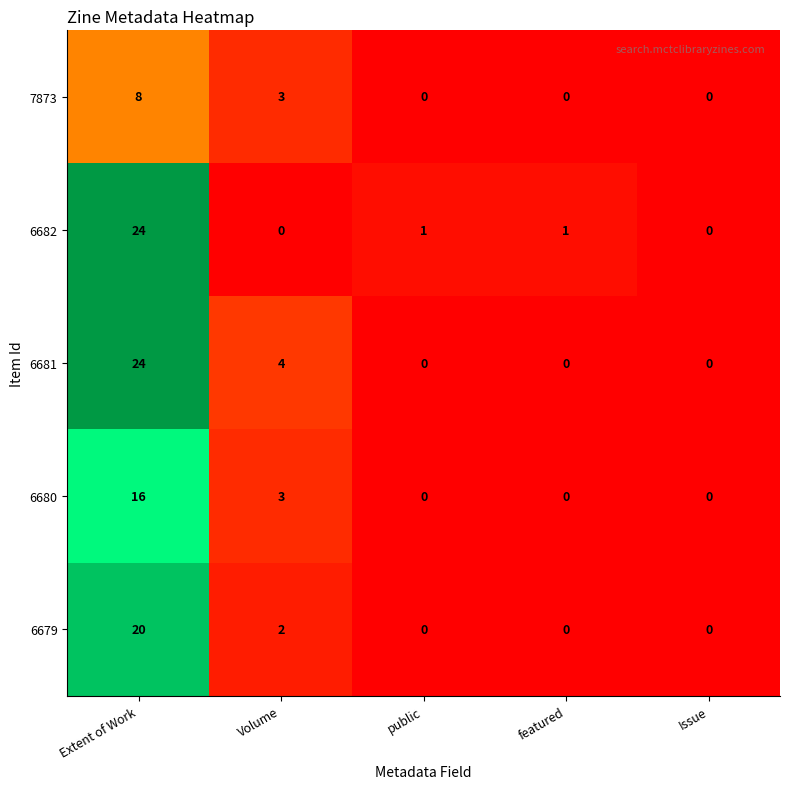

At which category is the sum across all series the highest?

Extent of Work